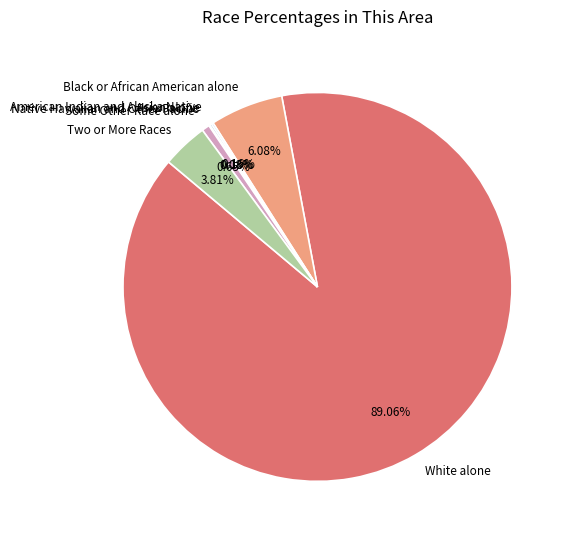

What is the majority slice?

White alone